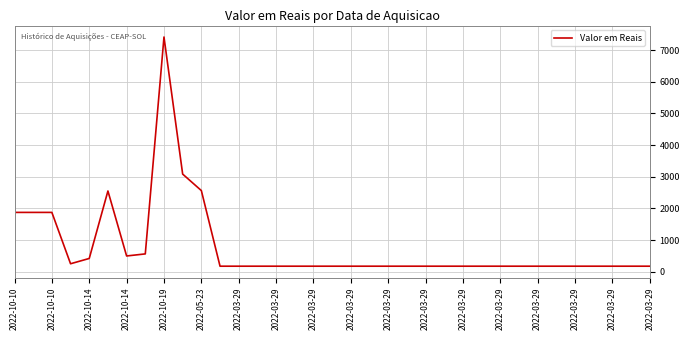

What is the difference between the maximum and minimum values?

7235.0